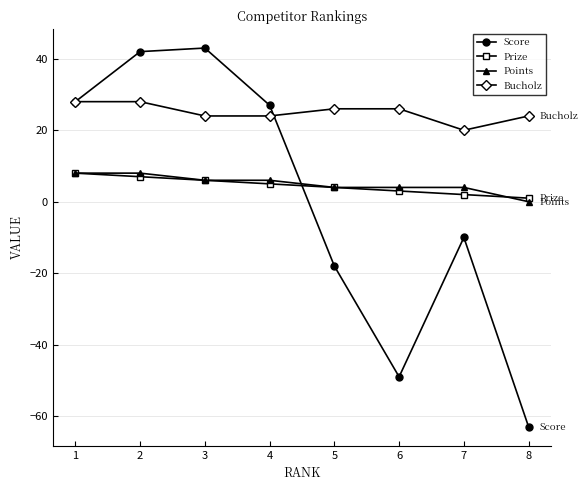

Where is Prize nearest to the value 4?

5